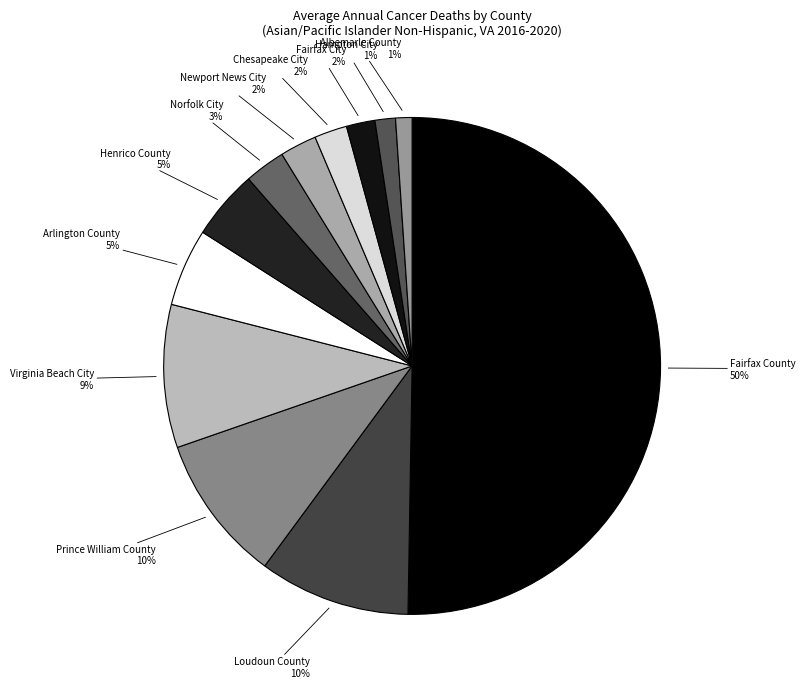

How many segments does this pie chart have?

12